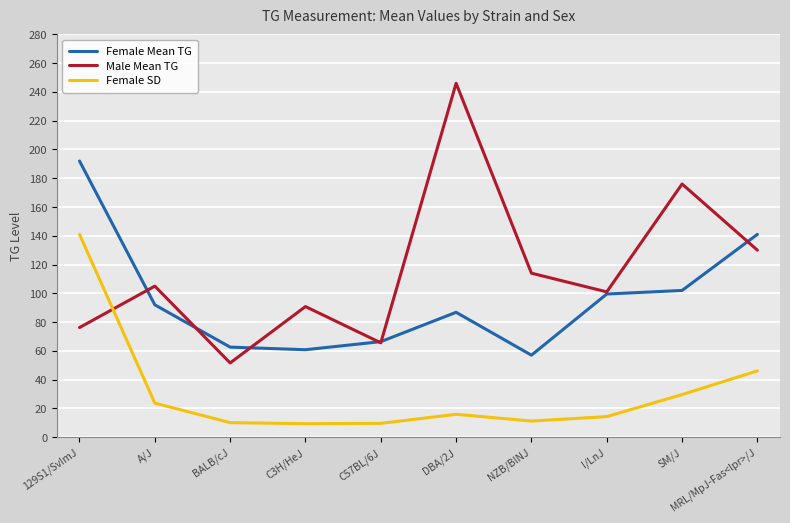

True or false: Female SD and Female Mean TG cross at least once.

False